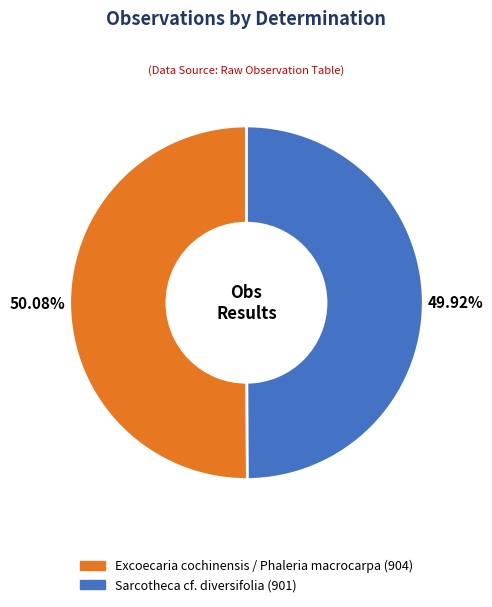

Combined, do Sarcotheca cf. diversifolia and Excoecaria cochinensis / Phaleria macrocarpa account for over 50%?

Yes